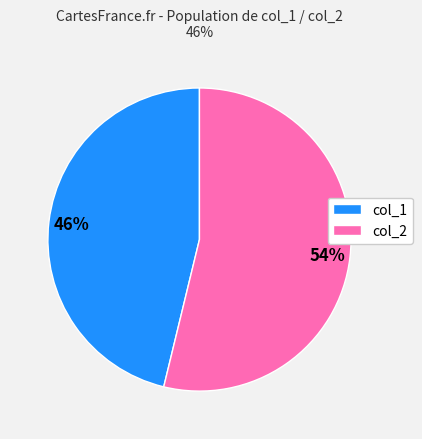

Does any single category account for the majority?

Yes